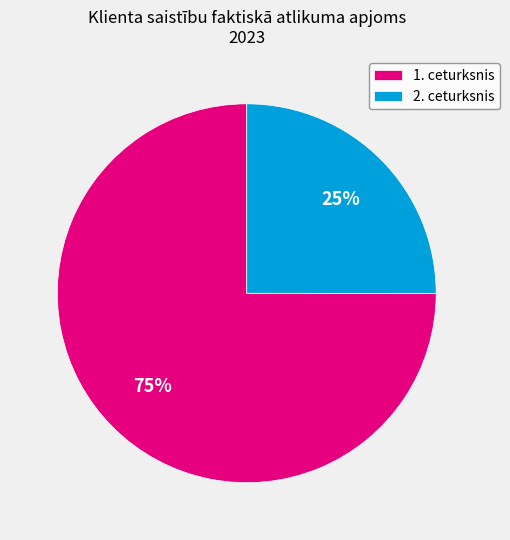

Does any single category account for the majority?

Yes